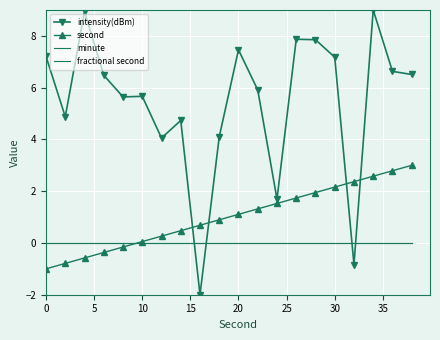

Which series has the largest total across all categories?

intensity(dBm)